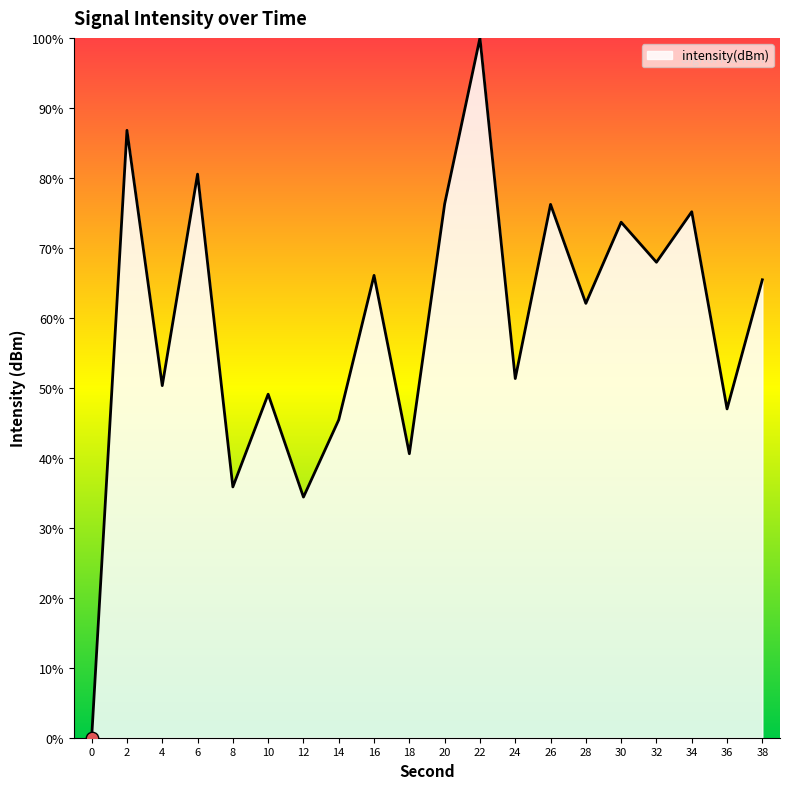

What is the change in value from 6 to 12?

-46.1